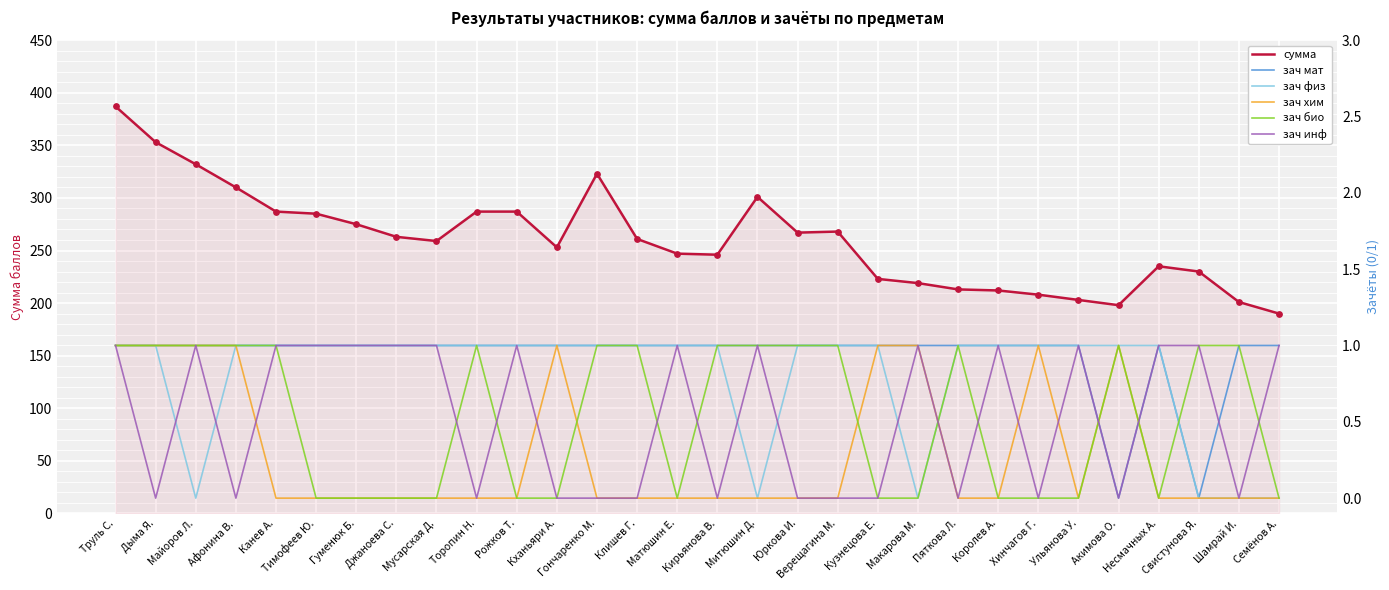

Which series reaches the minimum Y coordinate?

зач мат